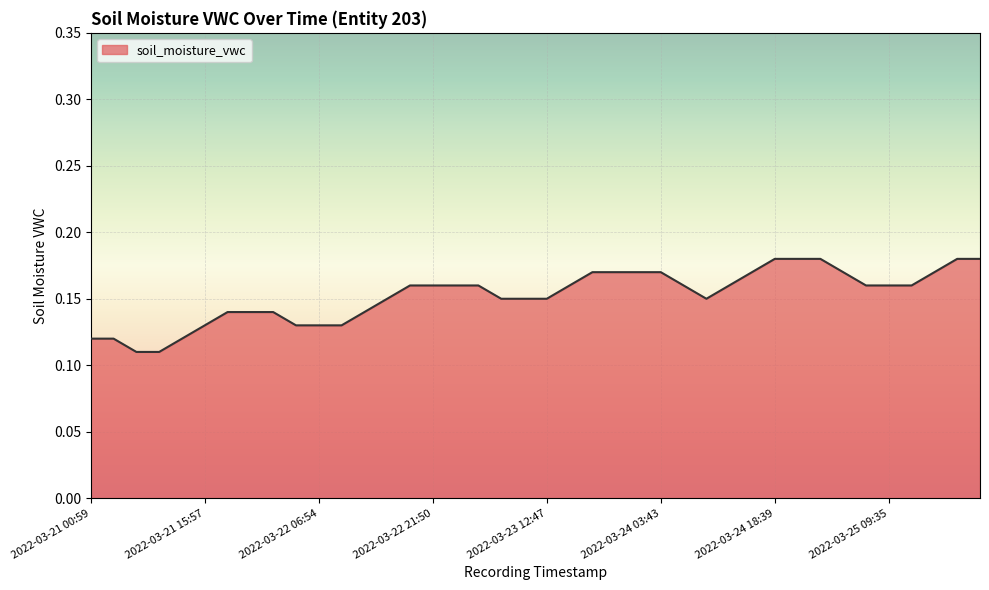

Reading left to right, what are all the values shown in this chart?

2022-03-21 00:59=0.1	2022-03-21 03:58=0.1	2022-03-21 06:58=0.1	2022-03-21 09:58=0.1	2022-03-21 12:58=0.1	2022-03-21 15:57=0.1	2022-03-21 18:57=0.1	2022-03-21 21:56=0.1	2022-03-22 00:55=0.1	2022-03-22 03:55=0.1	2022-03-22 06:54=0.1	2022-03-22 09:54=0.1	2022-03-22 12:53=0.1	2022-03-22 15:52=0.1	2022-03-22 18:51=0.2	2022-03-22 21:50=0.2	2022-03-23 00:49=0.2	2022-03-23 03:49=0.2	2022-03-23 06:48=0.1	2022-03-23 09:48=0.1	2022-03-23 12:47=0.1	2022-03-23 15:46=0.2	2022-03-23 18:45=0.2	2022-03-23 21:44=0.2	2022-03-24 00:43=0.2	2022-03-24 03:43=0.2	2022-03-24 06:42=0.2	2022-03-24 09:42=0.1	2022-03-24 12:41=0.2	2022-03-24 15:40=0.2	2022-03-24 18:39=0.2	2022-03-24 21:38=0.2	2022-03-25 00:37=0.2	2022-03-25 03:36=0.2	2022-03-25 06:36=0.2	2022-03-25 09:35=0.2	2022-03-25 12:35=0.2	2022-03-25 15:34=0.2	2022-03-25 18:32=0.2	2022-03-25 21:31=0.2